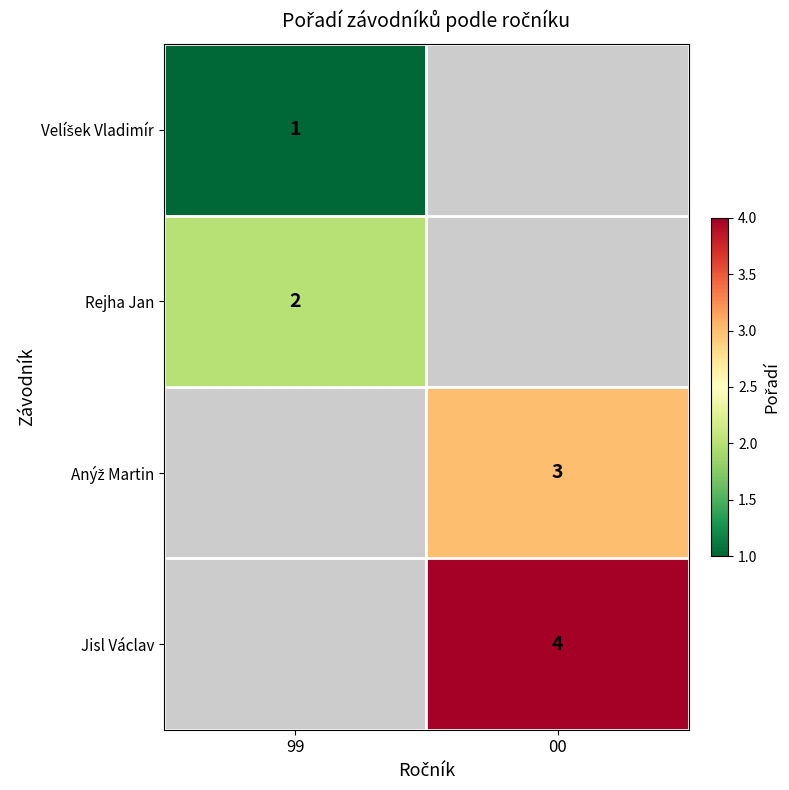

How many series are shown in this chart?

4